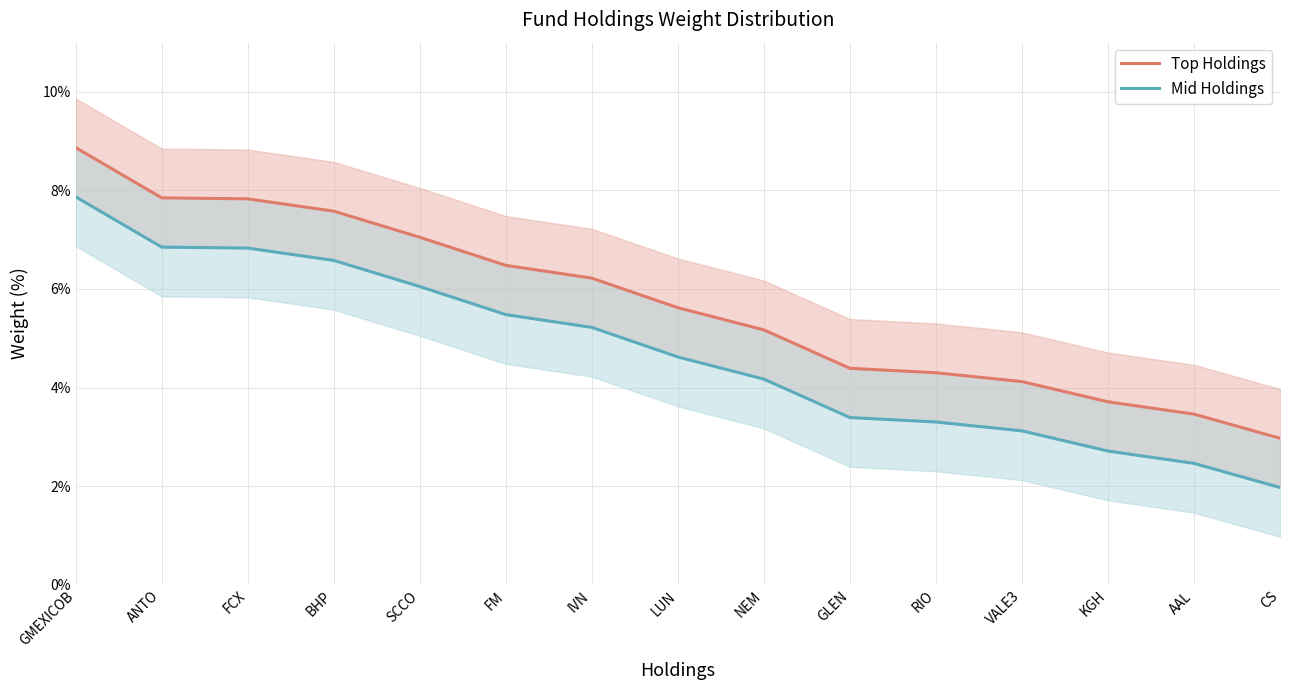

Reading left to right, transcribe all the data shown in this chart.

Top Holdings: 8.9	7.8	7.8	7.6	7.0	6.5	6.2	5.6	5.2	4.4	4.3	4.1	3.7	3.5	3.0
Mid Holdings: 7.9	6.8	6.8	6.6	6.0	5.5	5.2	4.6	4.2	3.4	3.3	3.1	2.7	2.5	2.0